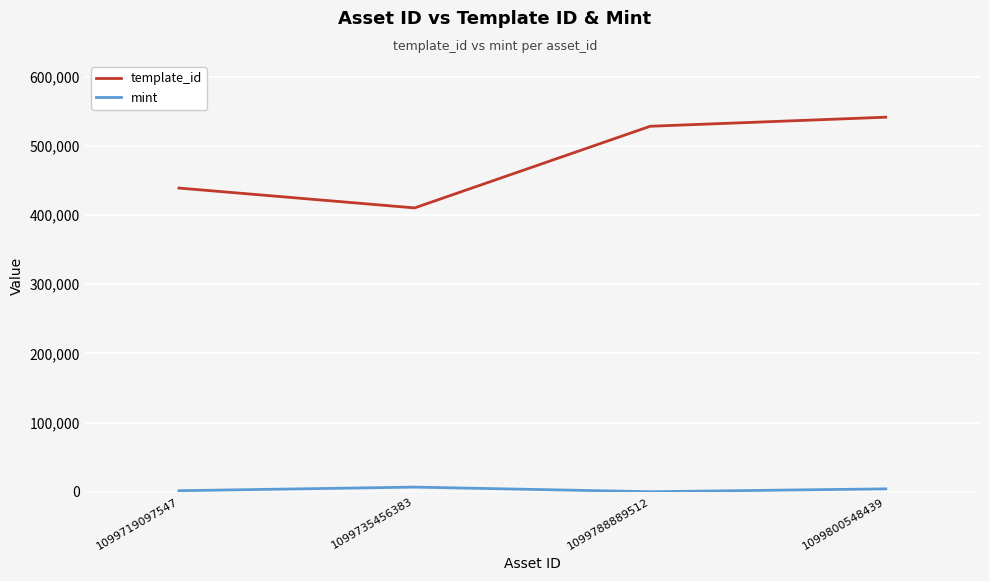

Which category has the highest value across all series?

1099800548439